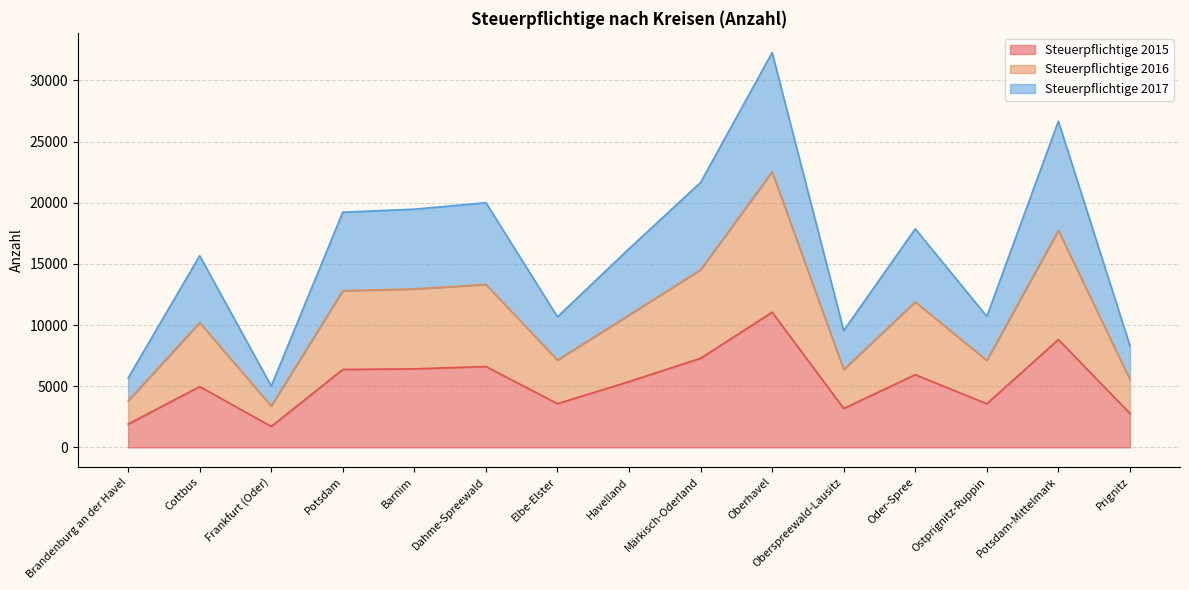

Reading left to right, what are all the values shown in this chart?

Steuerpflichtige 2015: 1906	4970	1710	6372	6421	6614	3574	5380	7285	11048	3183	5944	3566	8818	2782
Steuerpflichtige 2016: 3801	10199	3374	12804	12950	13315	7134	10822	14522	22528	6363	11894	7104	17734	5552
Steuerpflichtige 2017: 5678	15667	5016	19226	19474	20000	10675	16238	21659	32275	9546	17868	10710	26665	8316